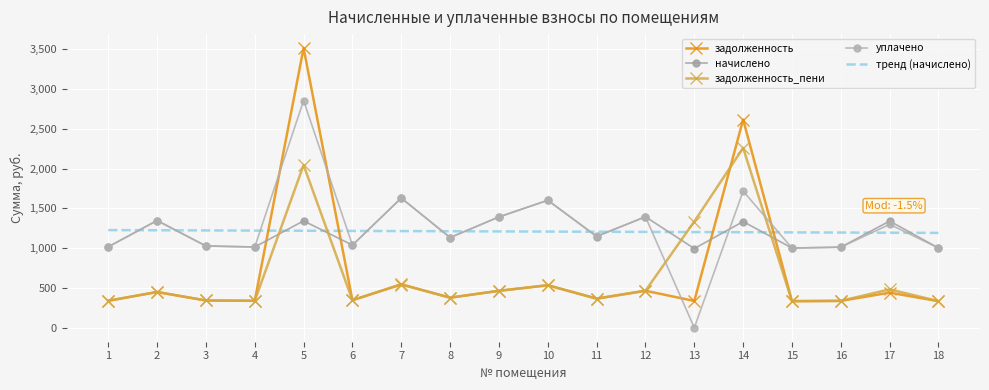

At which category is the sum across all series the highest?

5